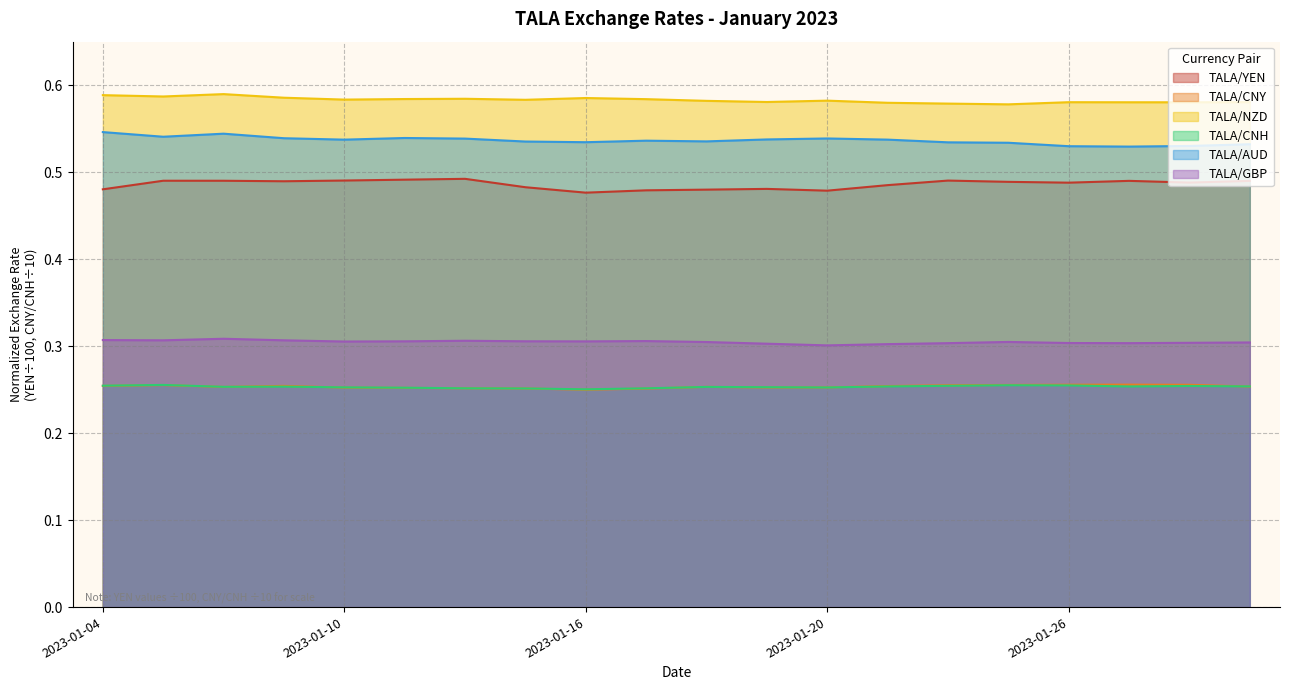

Is the value of TALA/CNY at 2023-01-31 greater than the value of TALA/AUD at 2023-01-05?

No